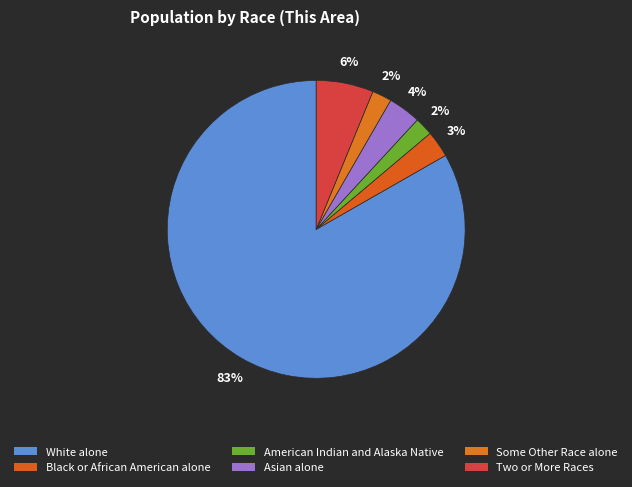

How many slices are in this pie chart?

6